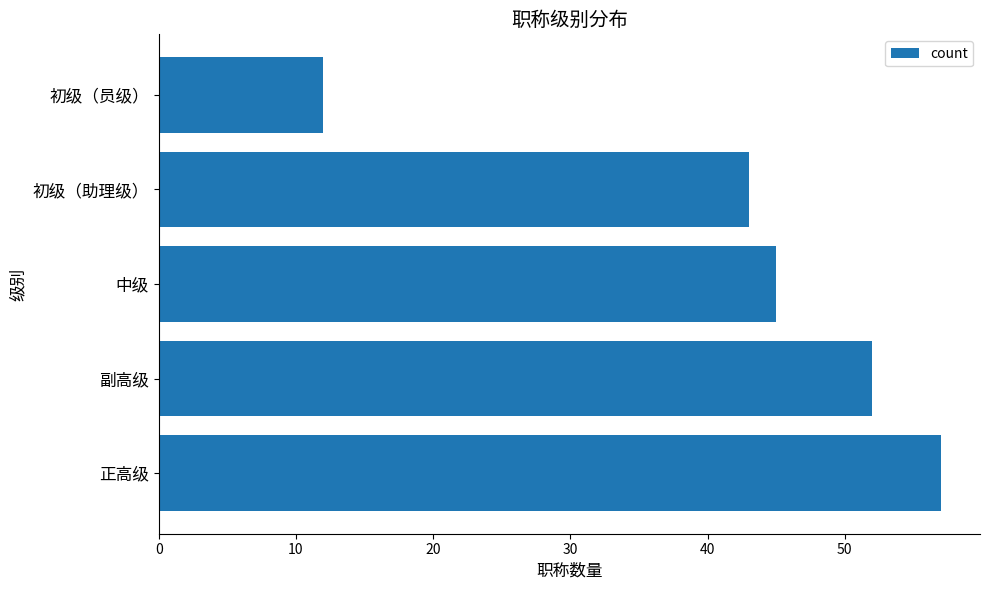

Between 初级（助理级） and 中级, which is larger?

中级